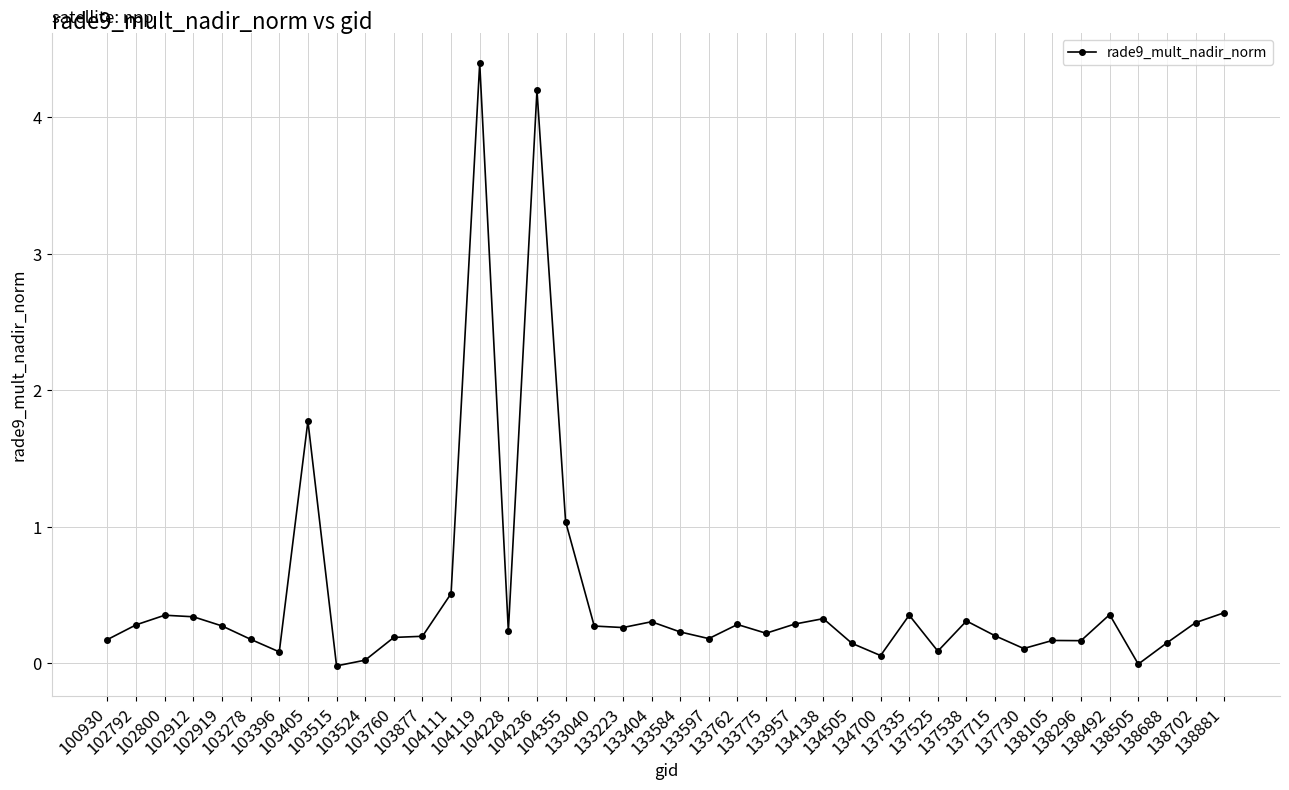

What is the average value?

0.5